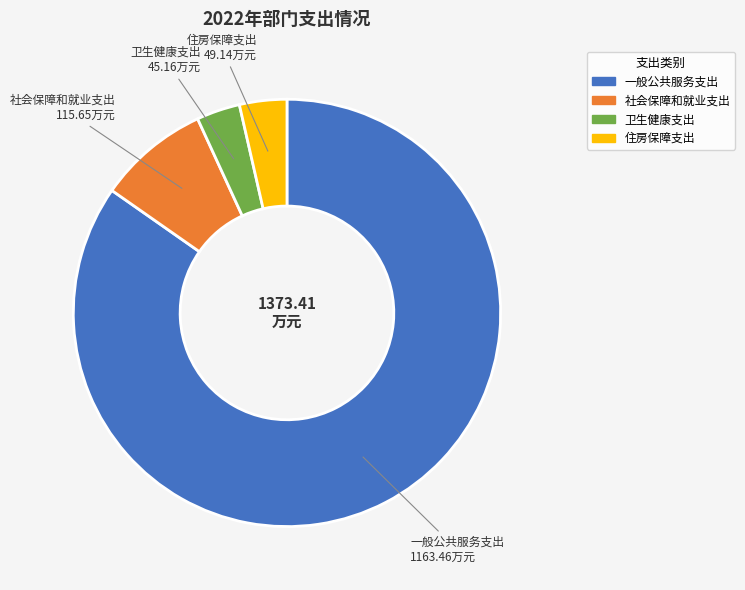

What is the ratio of the value at 一般公共服务支出 to the value at 住房保障支出?

23.7